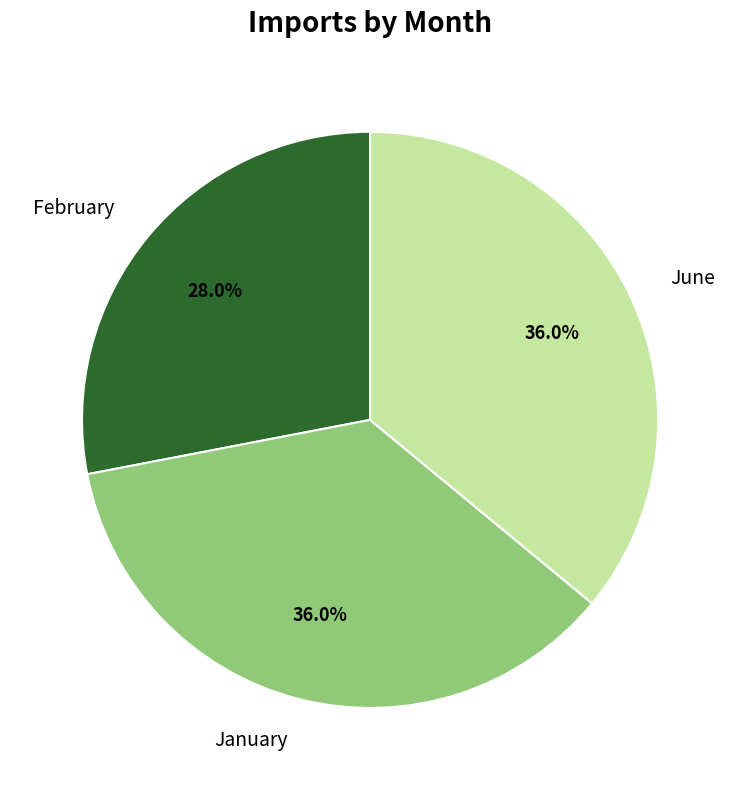

Approximately how many times larger is the value at February compared to June?

0.8